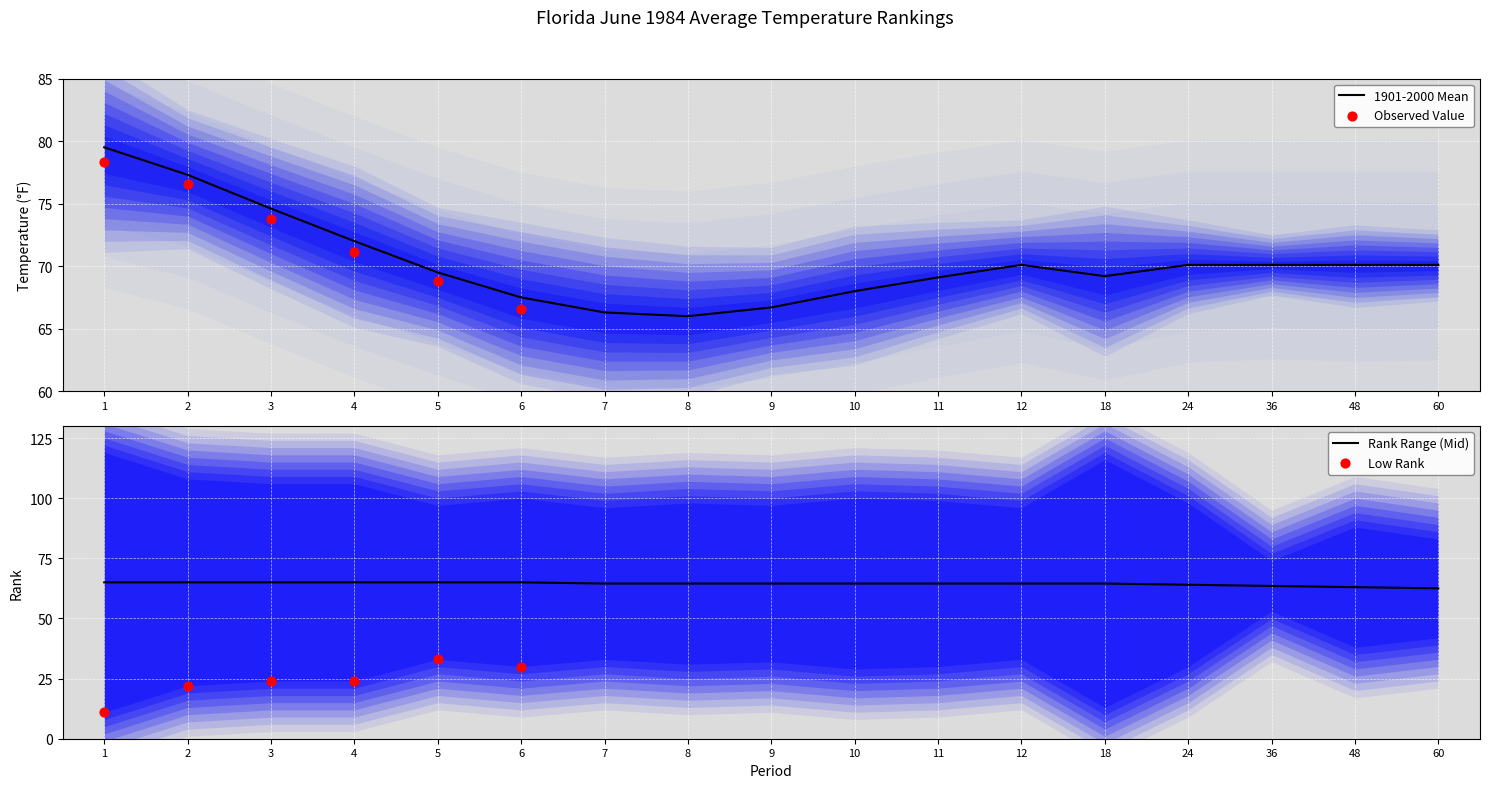

What is the total value across all series at 6?

264.1